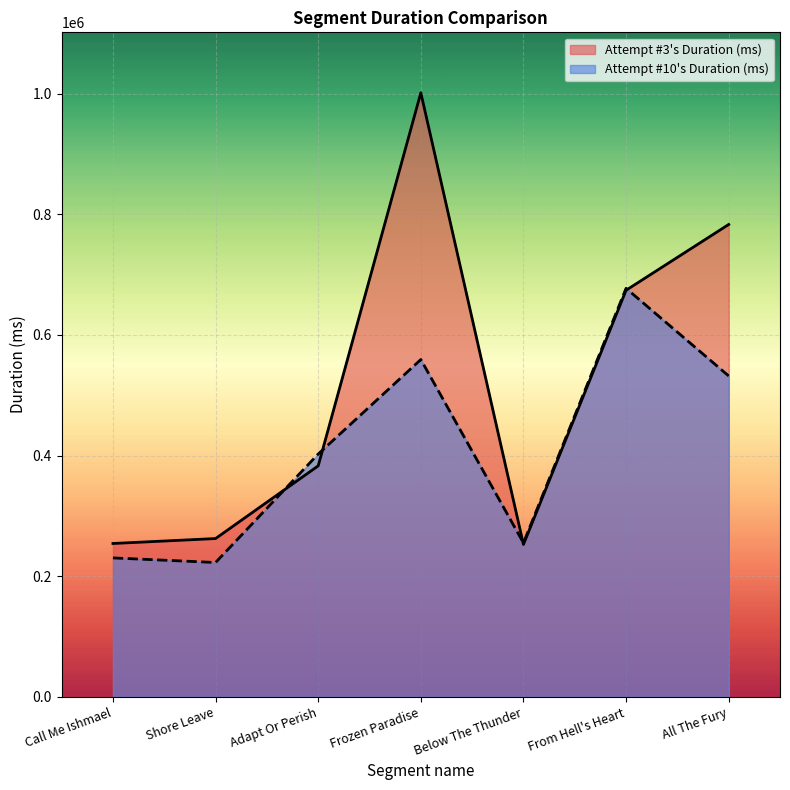

How many lines are shown in the chart?

2